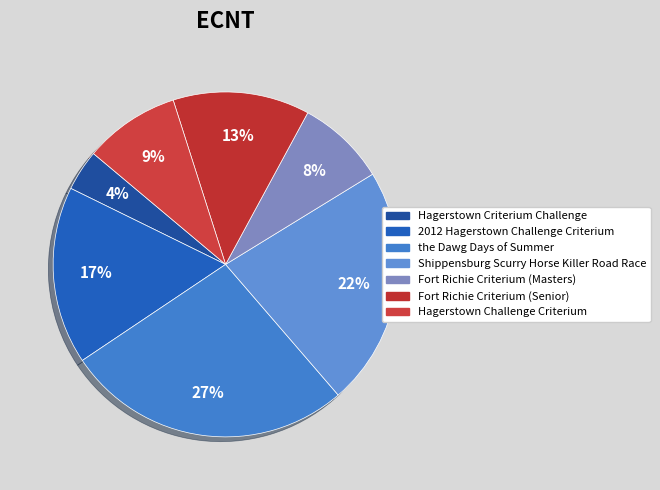

How many slices are in this pie chart?

7